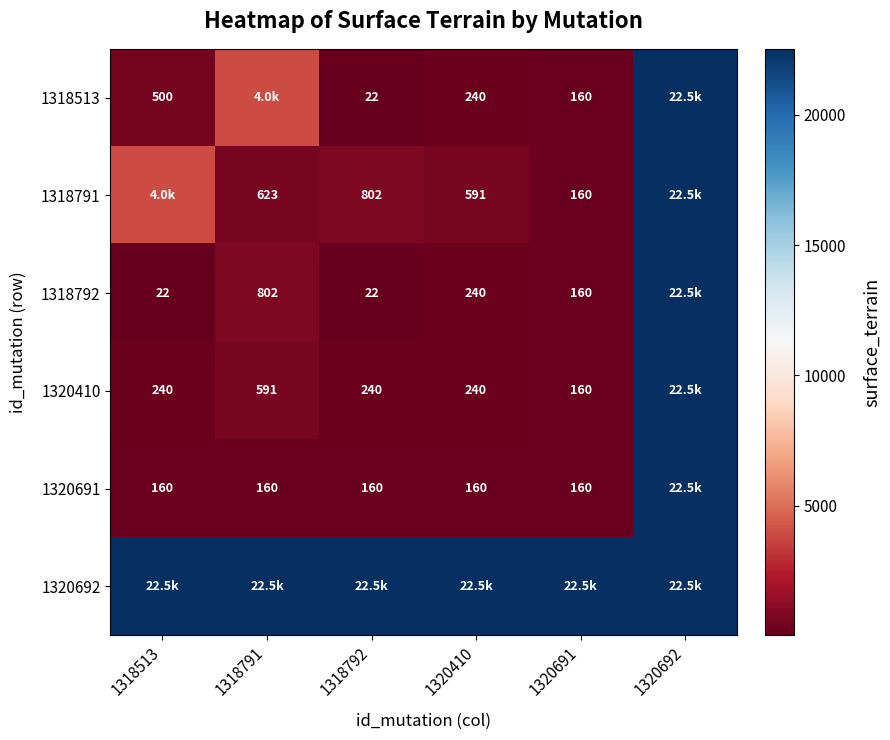

The value of 1318791 at 1318791 is 623. True or false?

True